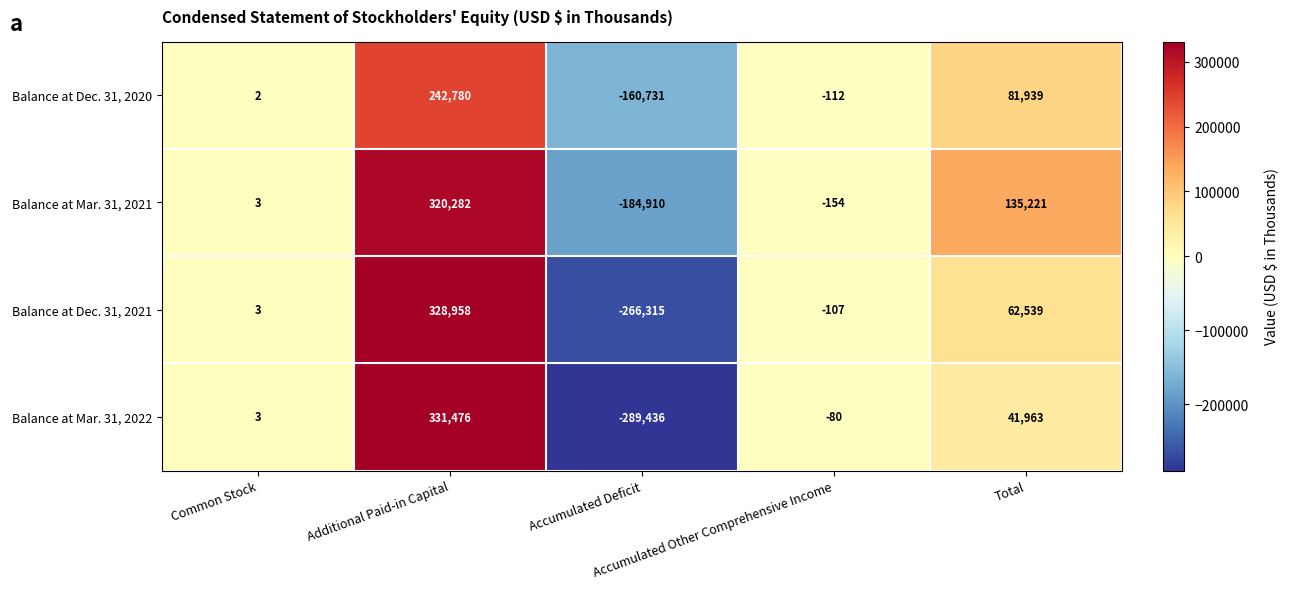

What is the difference between the highest and lowest values at Additional Paid-in Capital?

88696